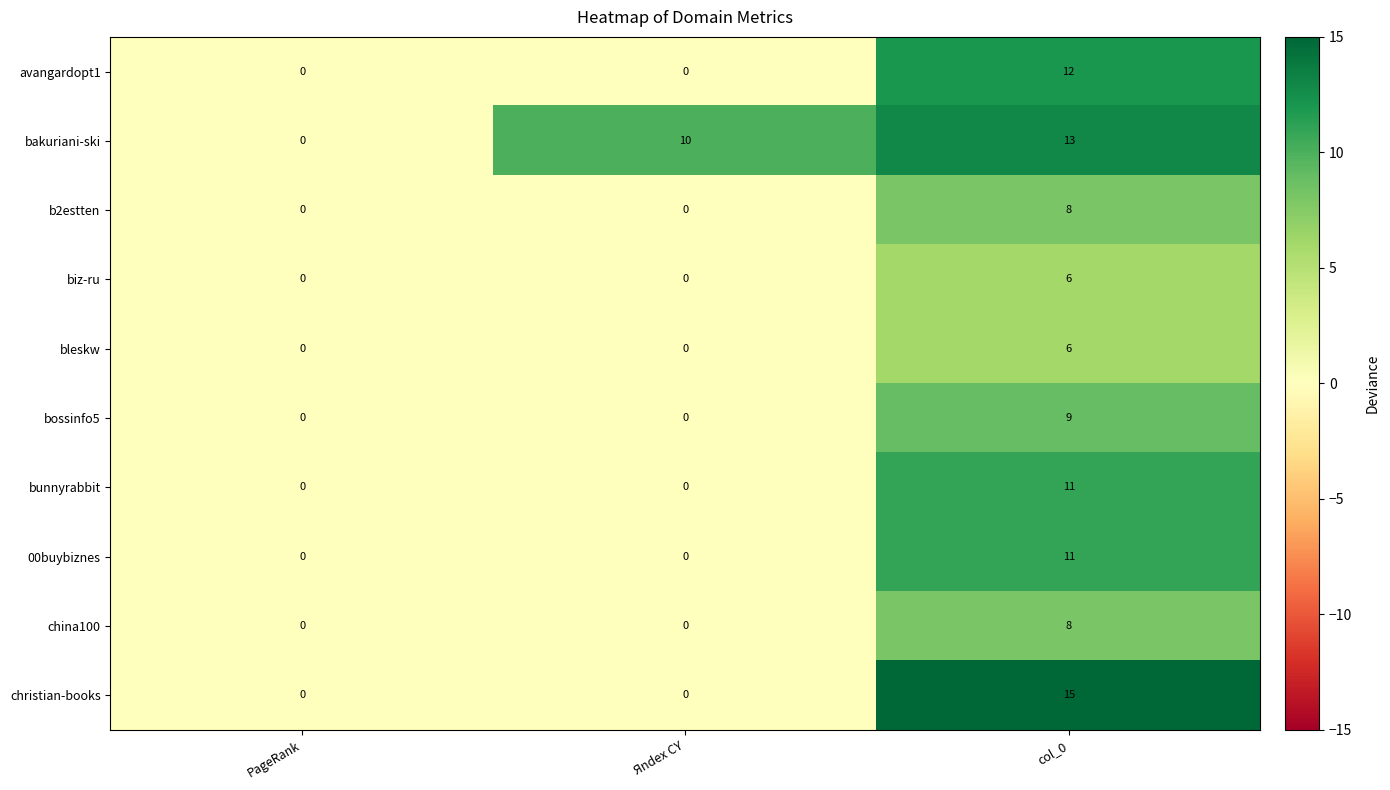

Reading right to left, transcribe all the data shown in this chart.

avangardopt1: col_0=12	Яndex CY=0	PageRank=0
bakuriani-ski: col_0=13	Яndex CY=10	PageRank=0
b2estten: col_0=8	Яndex CY=0	PageRank=0
biz-ru: col_0=6	Яndex CY=0	PageRank=0
bleskw: col_0=6	Яndex CY=0	PageRank=0
bossinfo5: col_0=9	Яndex CY=0	PageRank=0
bunnyrabbit: col_0=11	Яndex CY=0	PageRank=0
00buybiznes: col_0=11	Яndex CY=0	PageRank=0
china100: col_0=8	Яndex CY=0	PageRank=0
christian-books: col_0=15	Яndex CY=0	PageRank=0